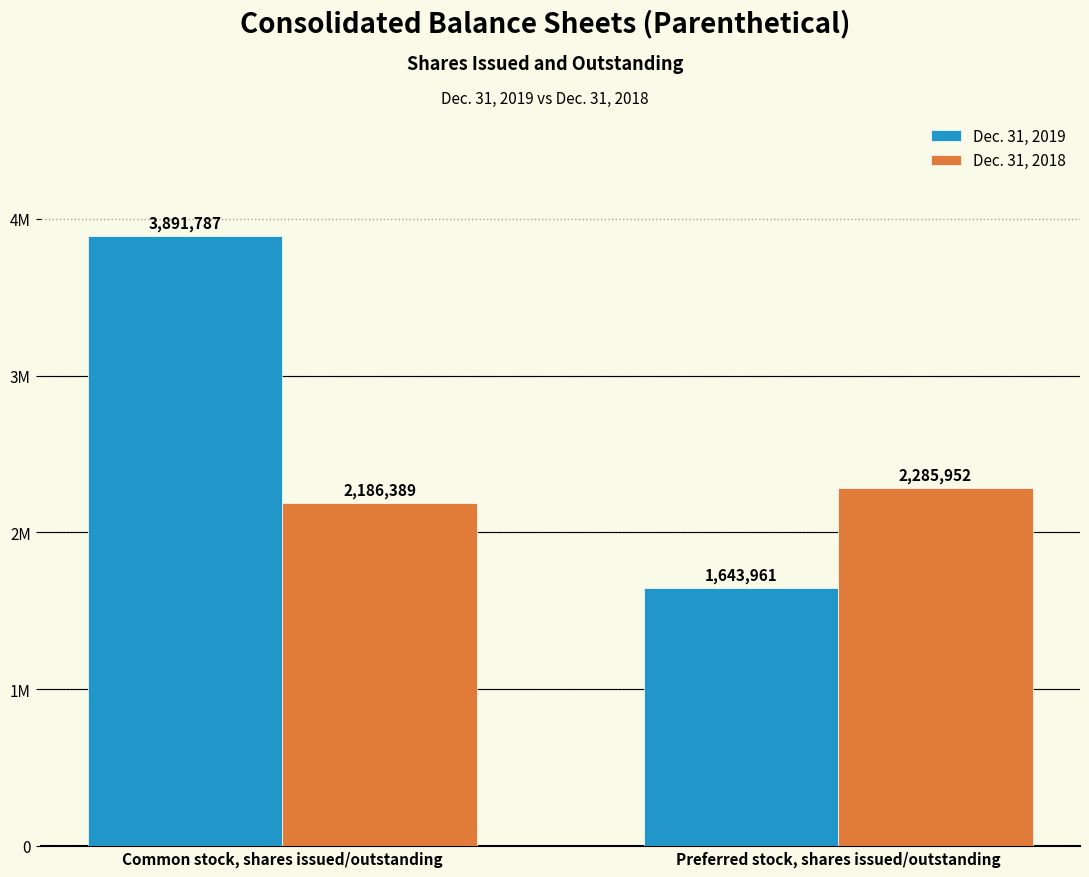

What is the label of the 2nd bar from the right?

Common stock, shares issued/outstanding